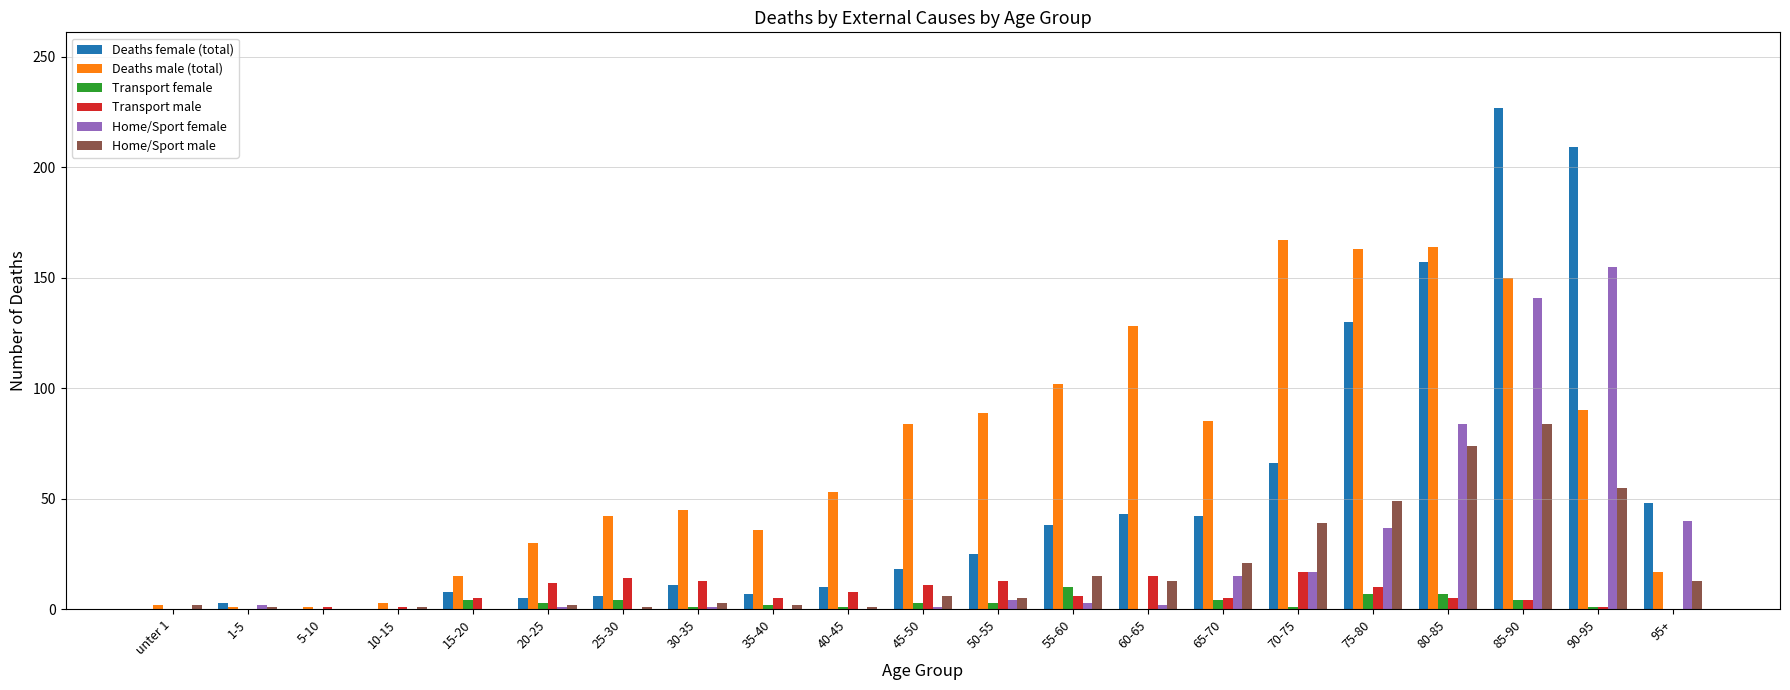

Where is Deaths female (total) nearest to the value 113?

75-80